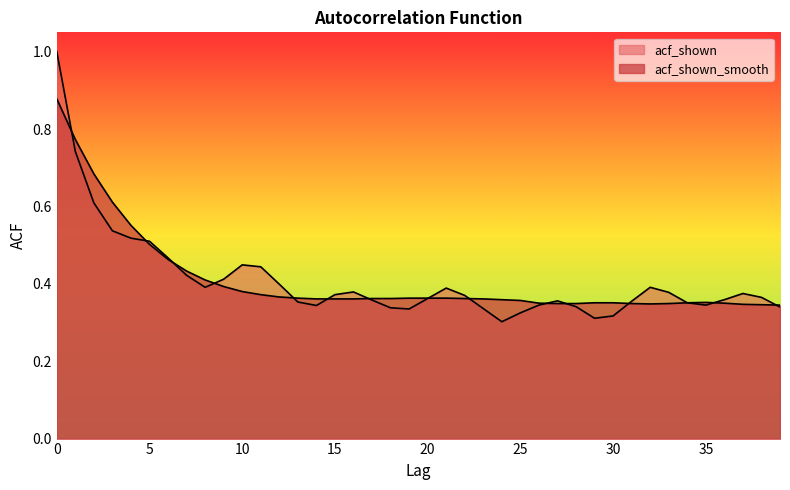

Is it true that acf_shown equals 0.2 at 11?

False